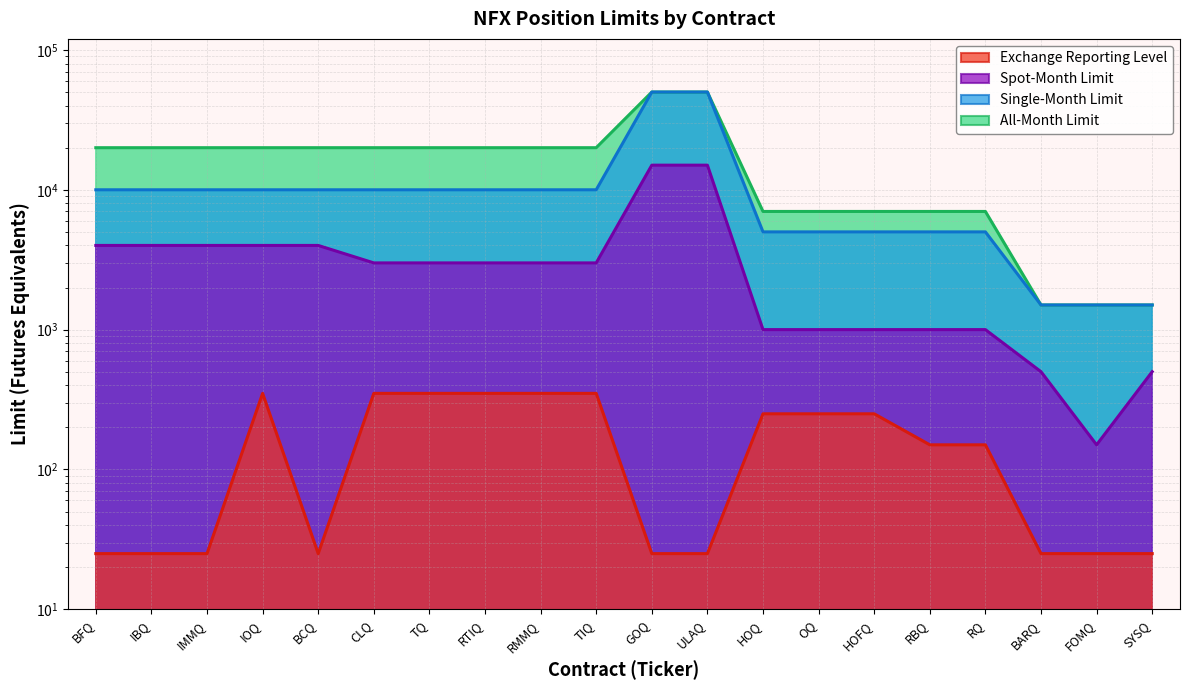

Does the chart display data point markers on the line(s)?

No